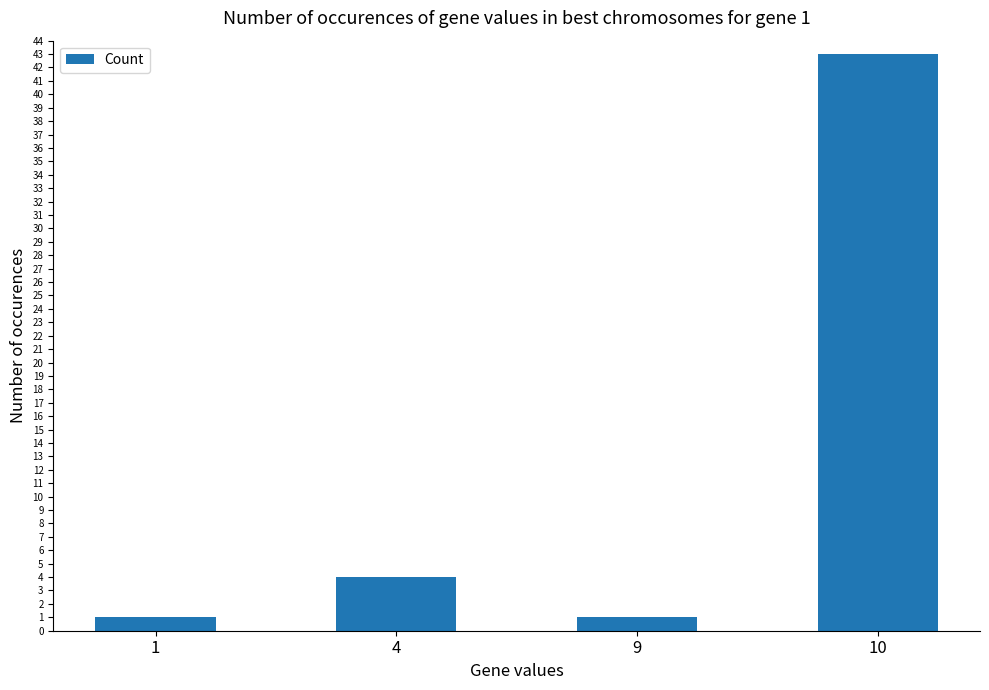

What is the value of the 1st bar from the left?

1